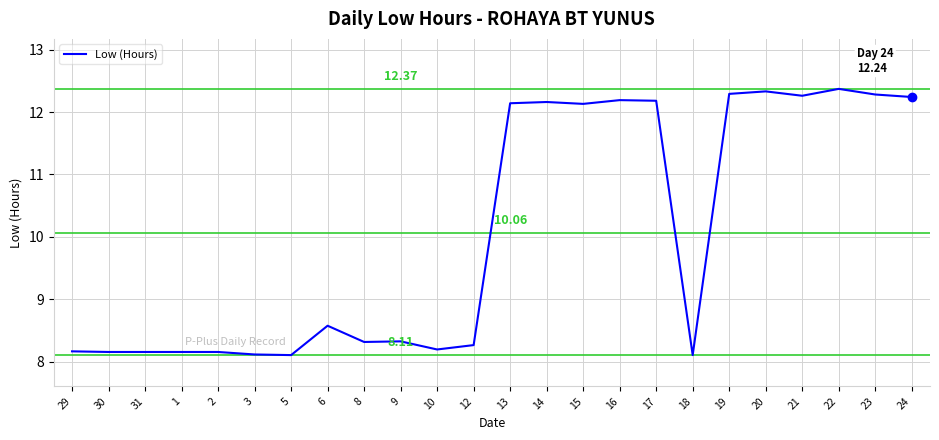

Count the number of categories in the chart.

24